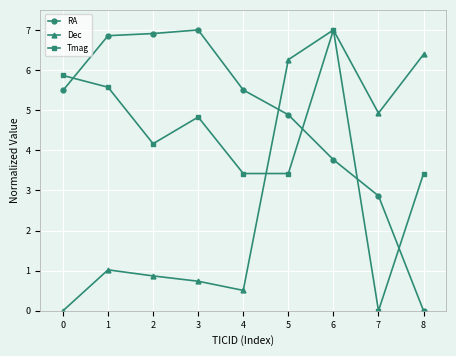

Between which two adjacent categories do Dec and Tmag first intersect?

4 and 5